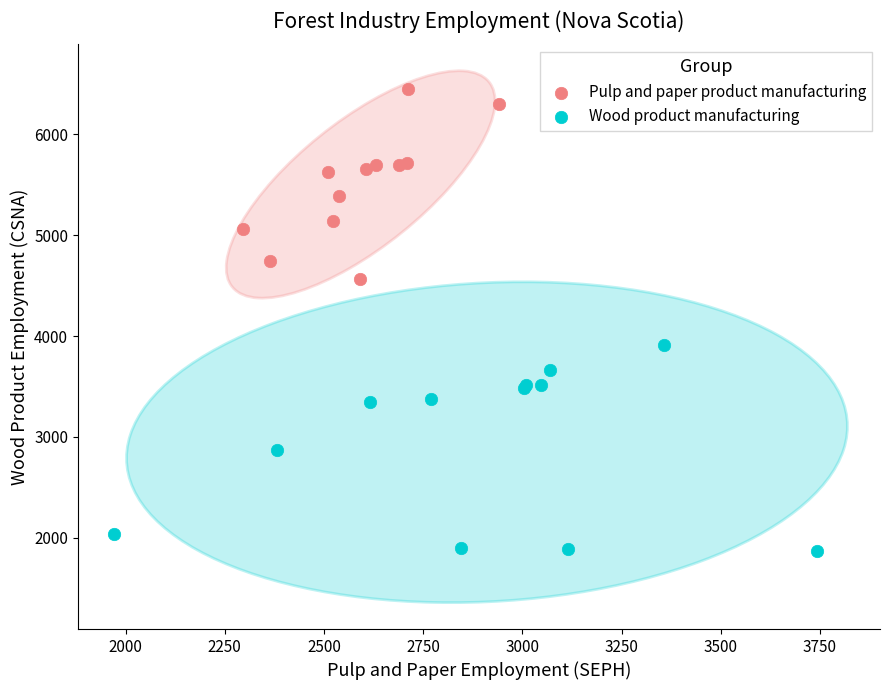

Which series contains the lowest Y value?

Wood product manufacturing